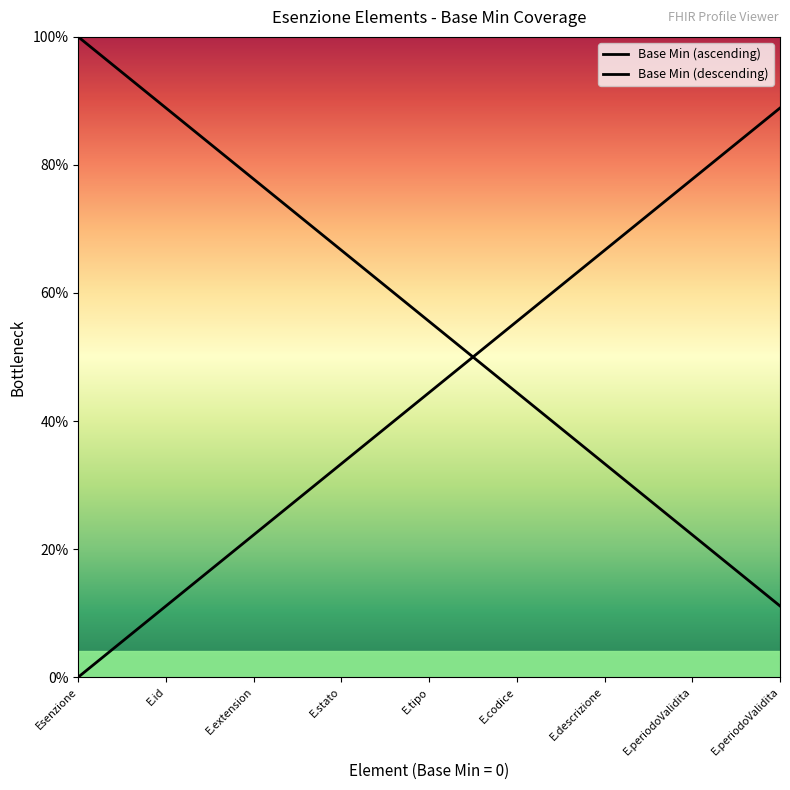

What is the sum of the Base Min (descending) values at E.descrizione and E.codice?

0.8